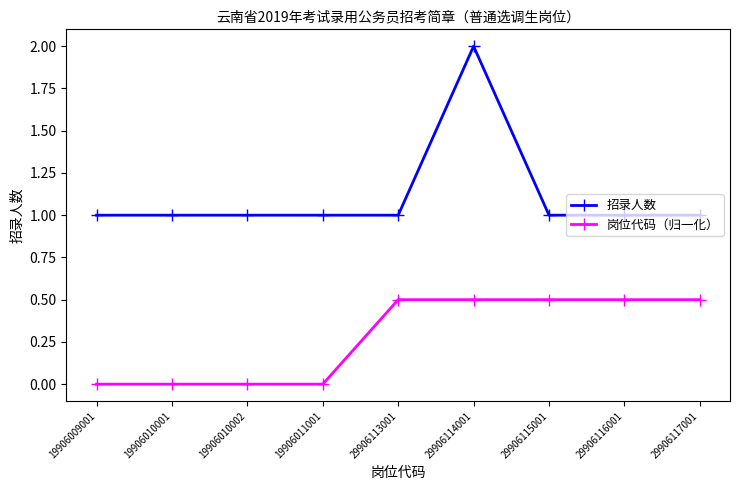

Does the chart have visible grid lines?

No